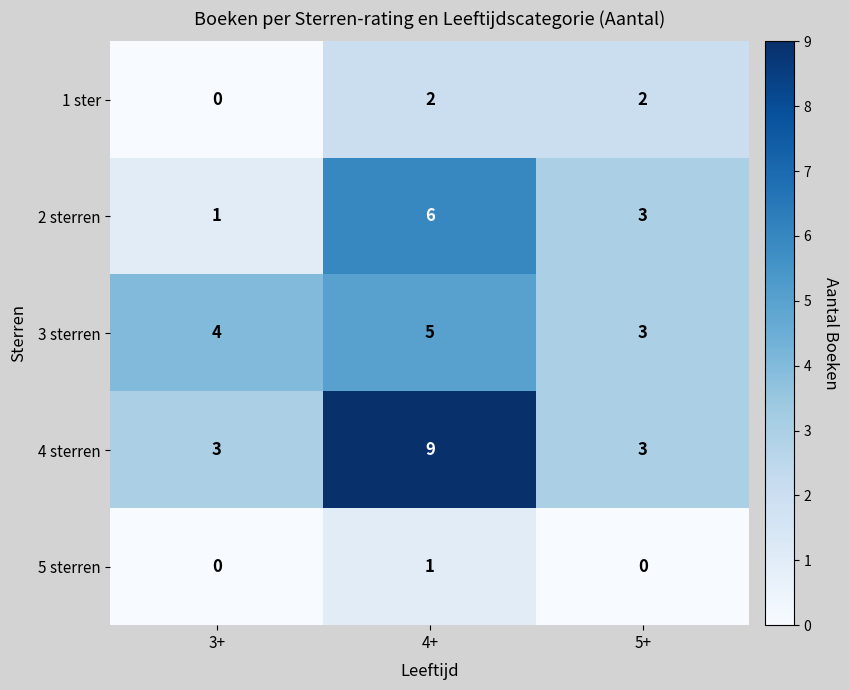

What is the total value across all series at 5+?

11